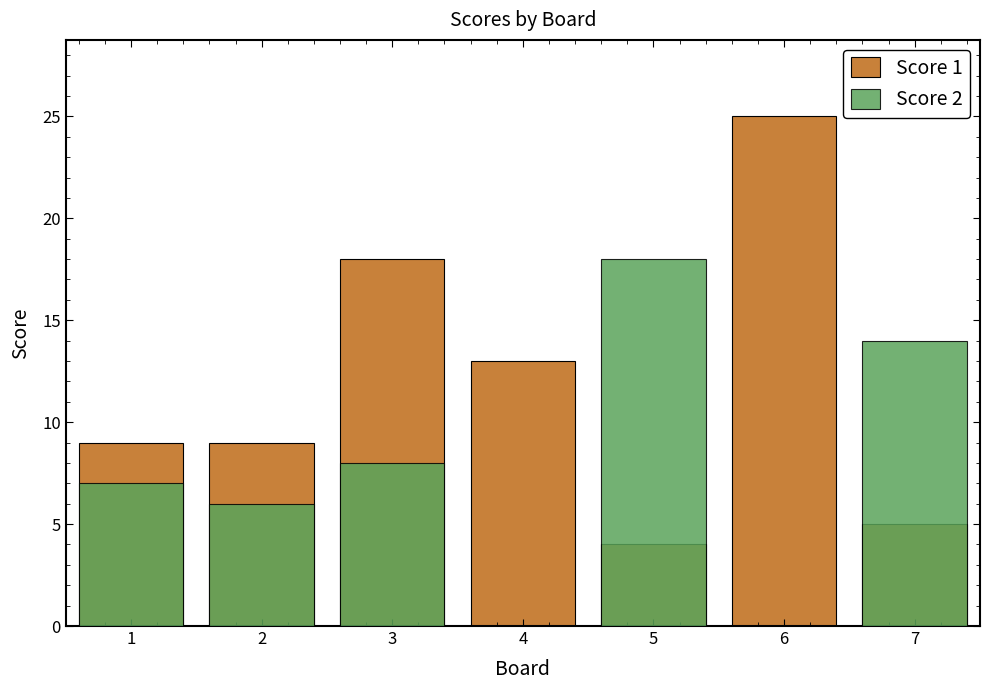

How many values in the Score 1 series exceed 9?

3